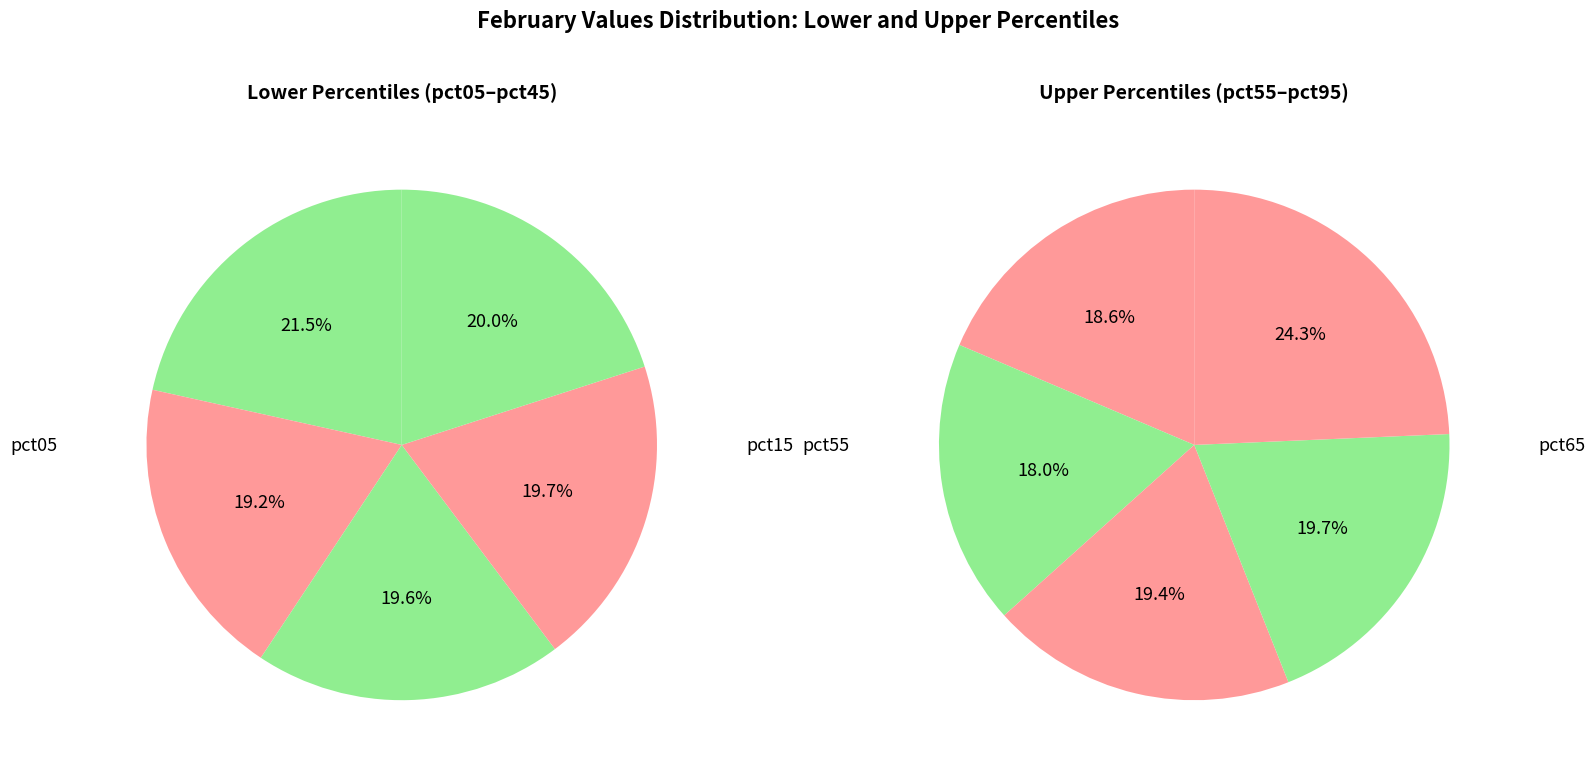

Does pct15 represent more than half of the total?

No